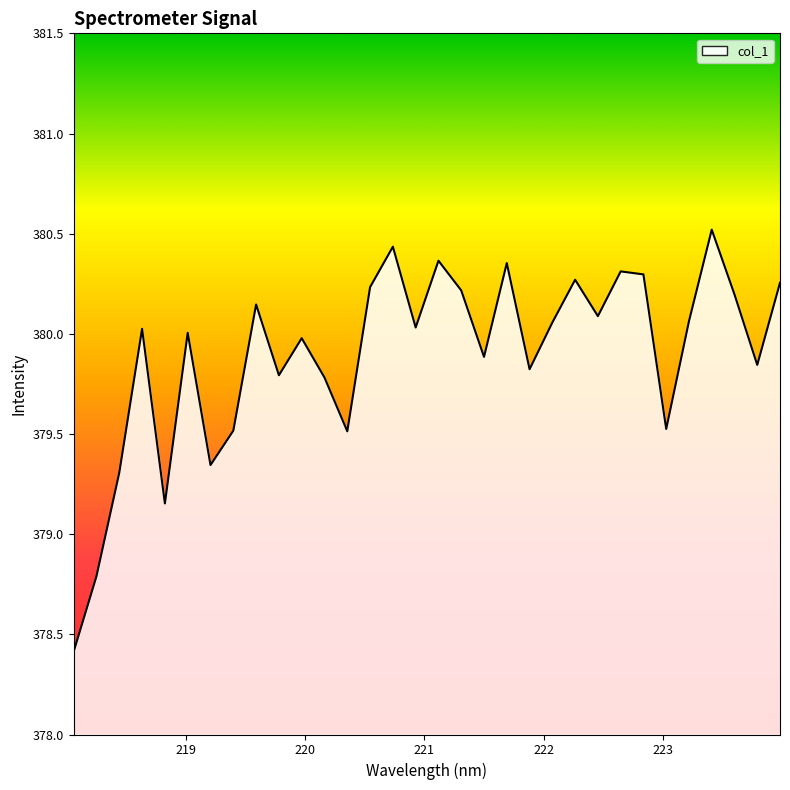

What is the greatest value displayed?

380.5